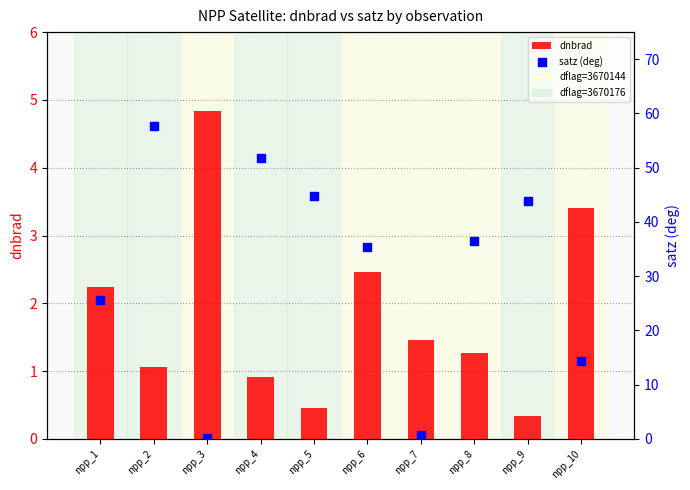

Is the value of dnbrad at npp_4 greater than the value of satz (deg) at npp_5?

No